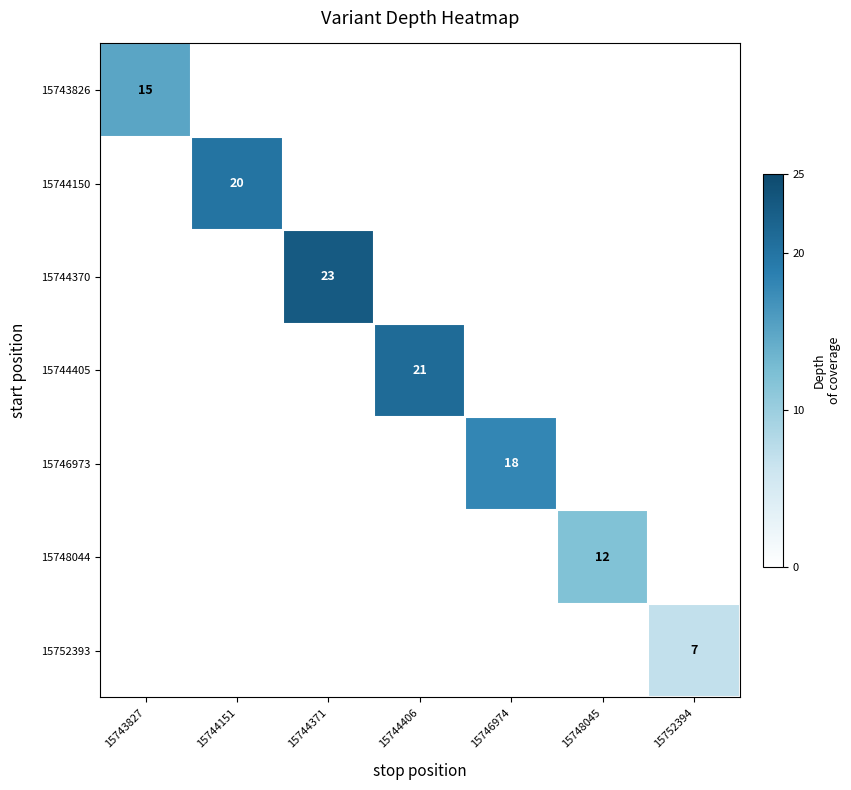

At which category does the chart reach its peak across all series?

15744371